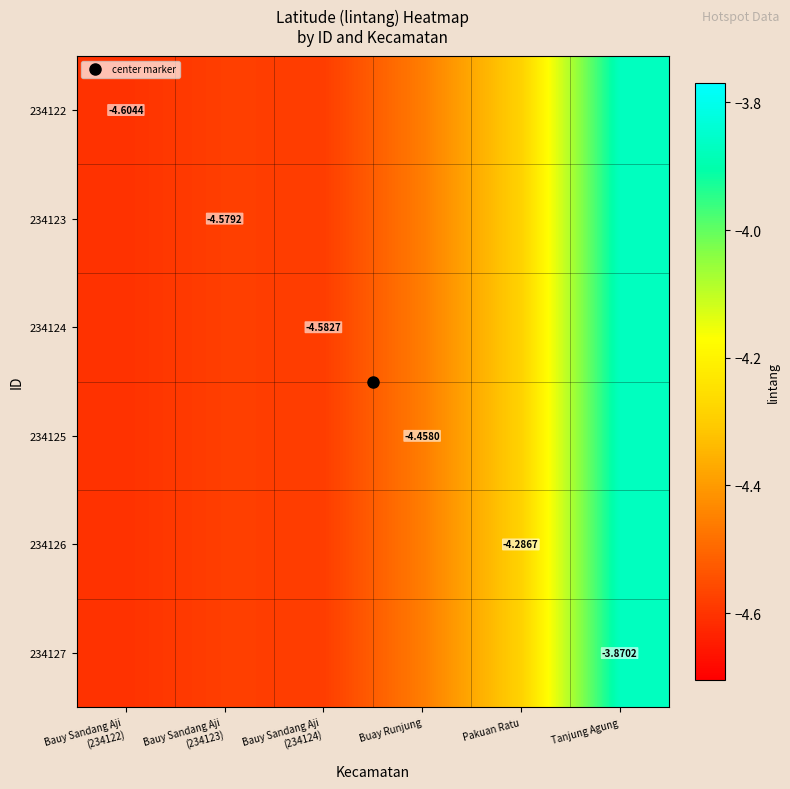

How many data points in 234125 are above -4?

1